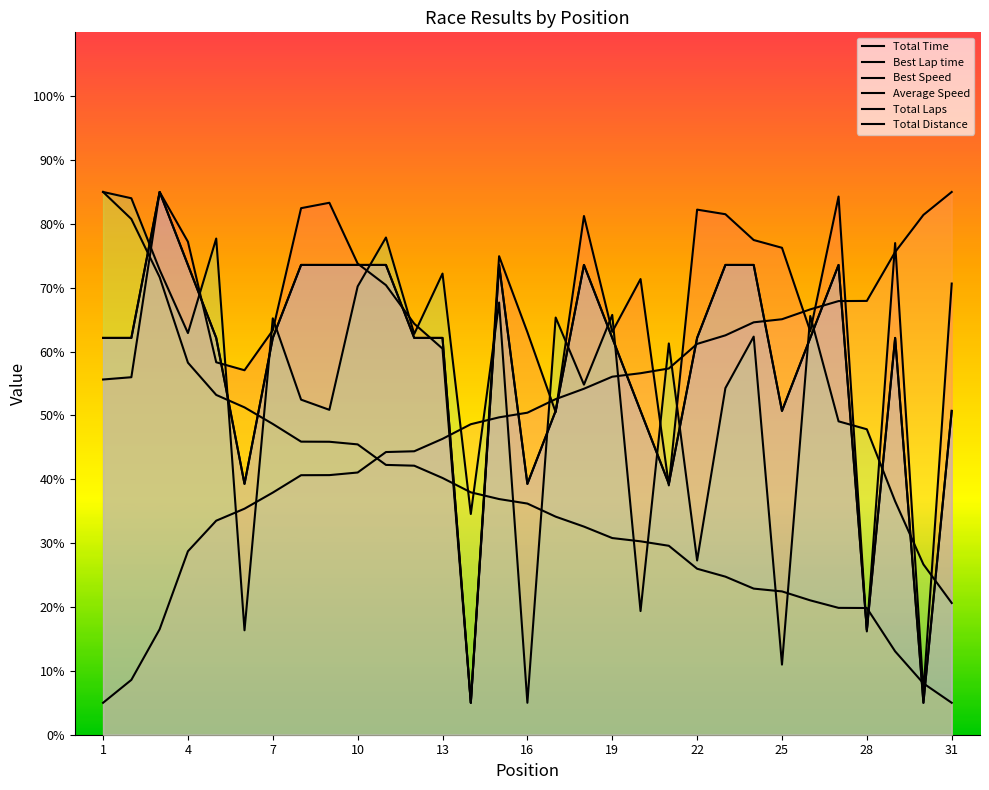

Which has a higher value, 25 or 25?

25